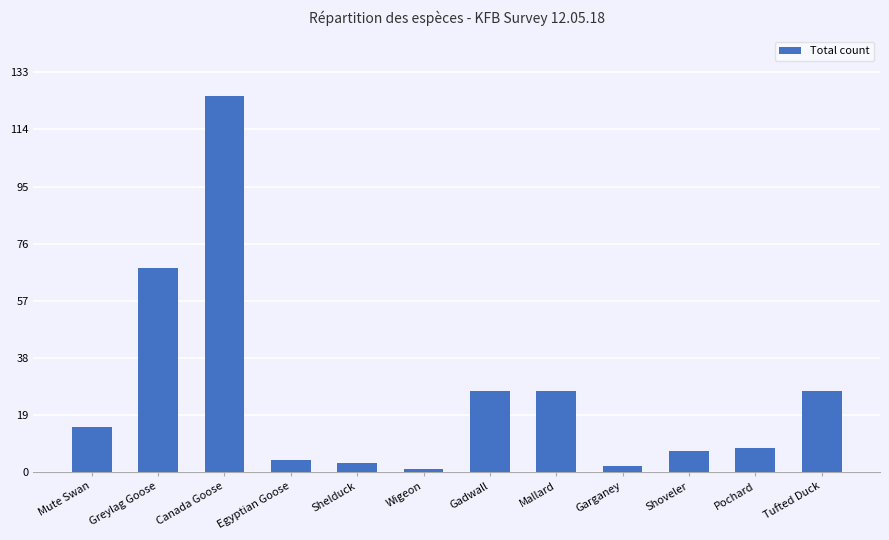

What is the value of the 3rd bar from the left?

125